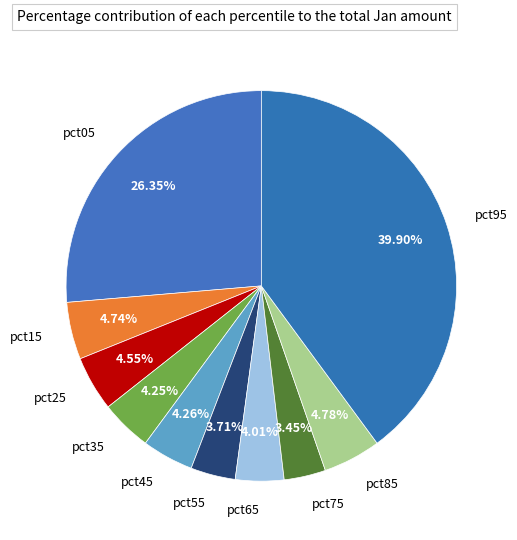

Is it true that pct05 is 26% of the pie?

True